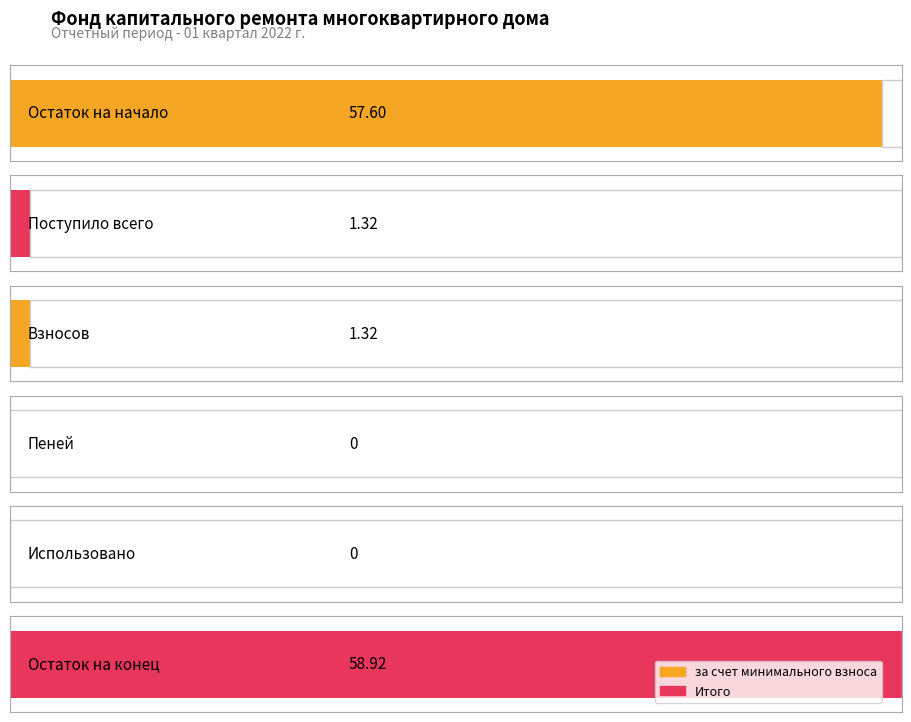

Rank the categories by за счет минимального взноса value from highest to lowest.

Остаток на конец, Остаток на начало, Поступило всего, Взносов, Пеней, Использовано